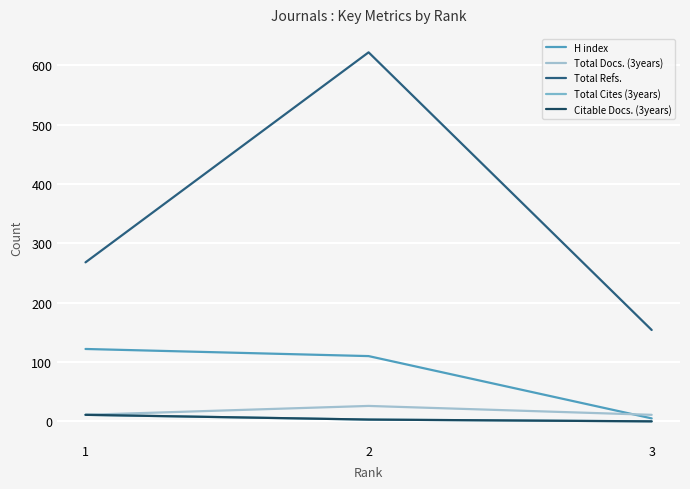

Reading right to left, extract all data points from this chart.

H index: 5	110	122
Total Docs. (3years): 11	26	11
Total Refs.: 154	622	268
Total Cites (3years): 0	3	11
Citable Docs. (3years): 0	3	11